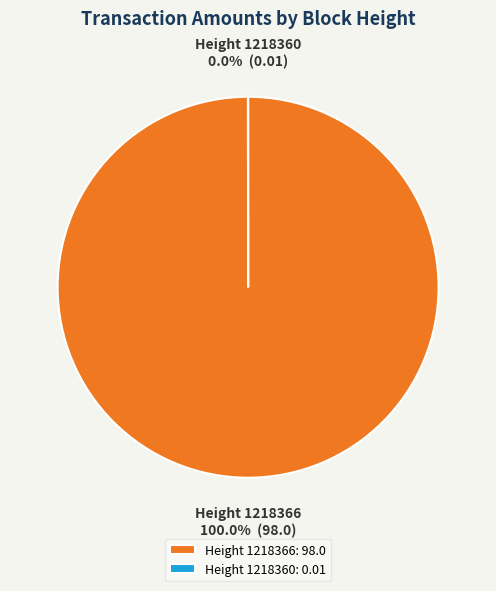

Which slice is the largest?

Height 1218366: 98.0